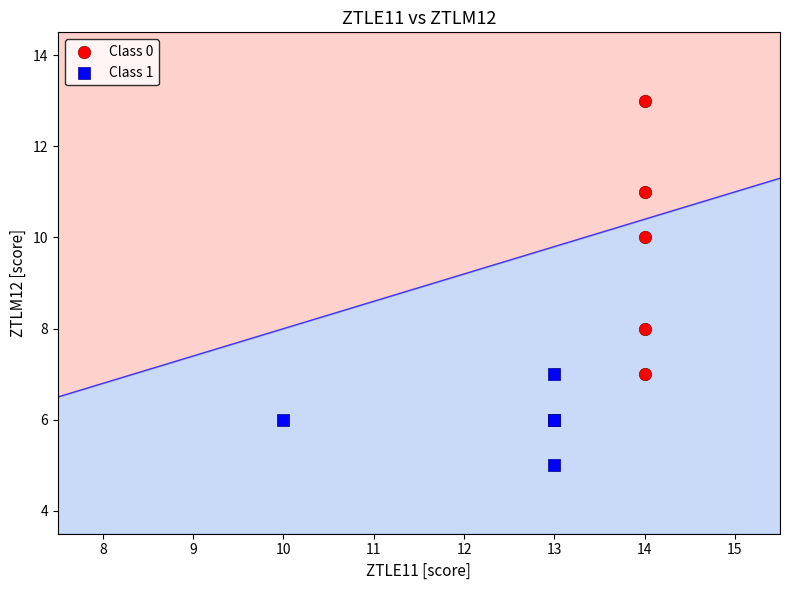

Which series contains the highest Y value?

Class 0